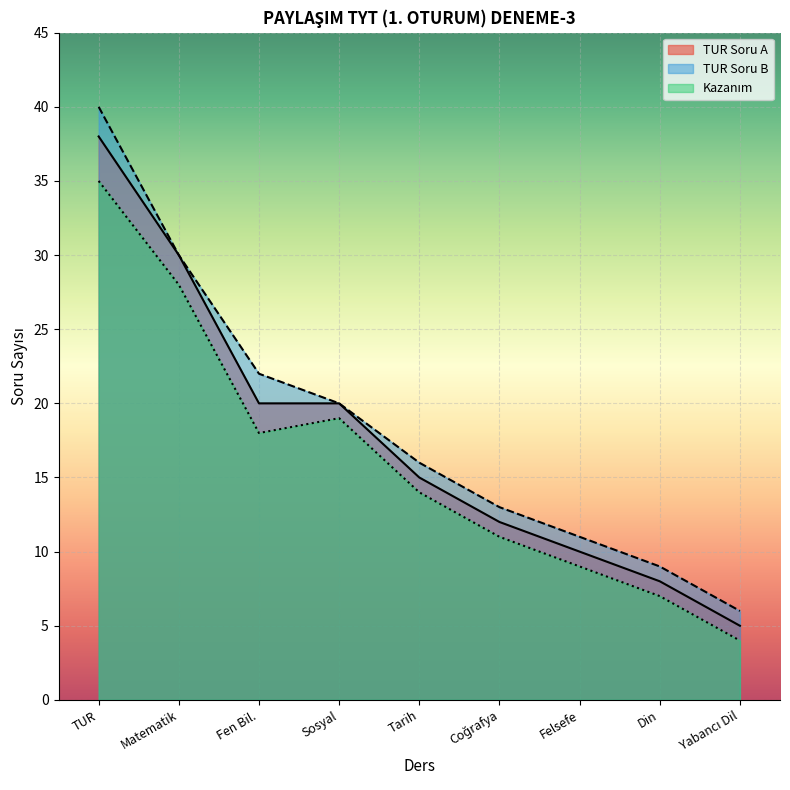

Which series ends up on top after the final intersection of Question B and TUR?

Question B